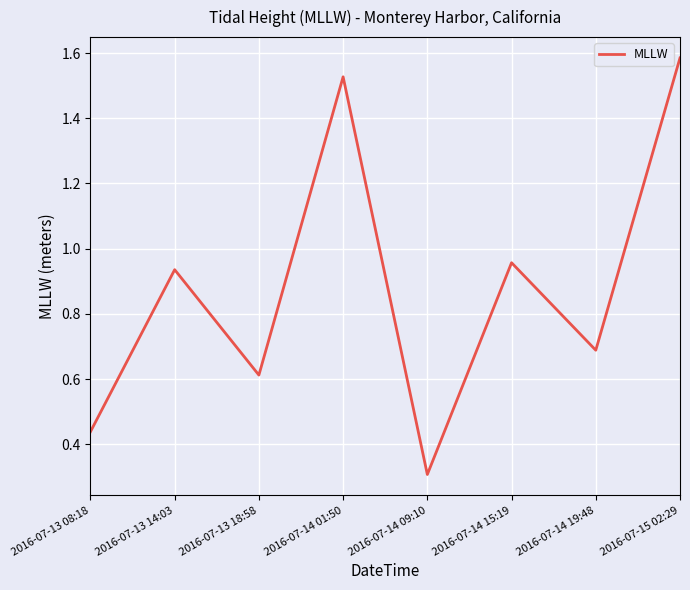

What position from the left is 2016-07-14 09:10?

5